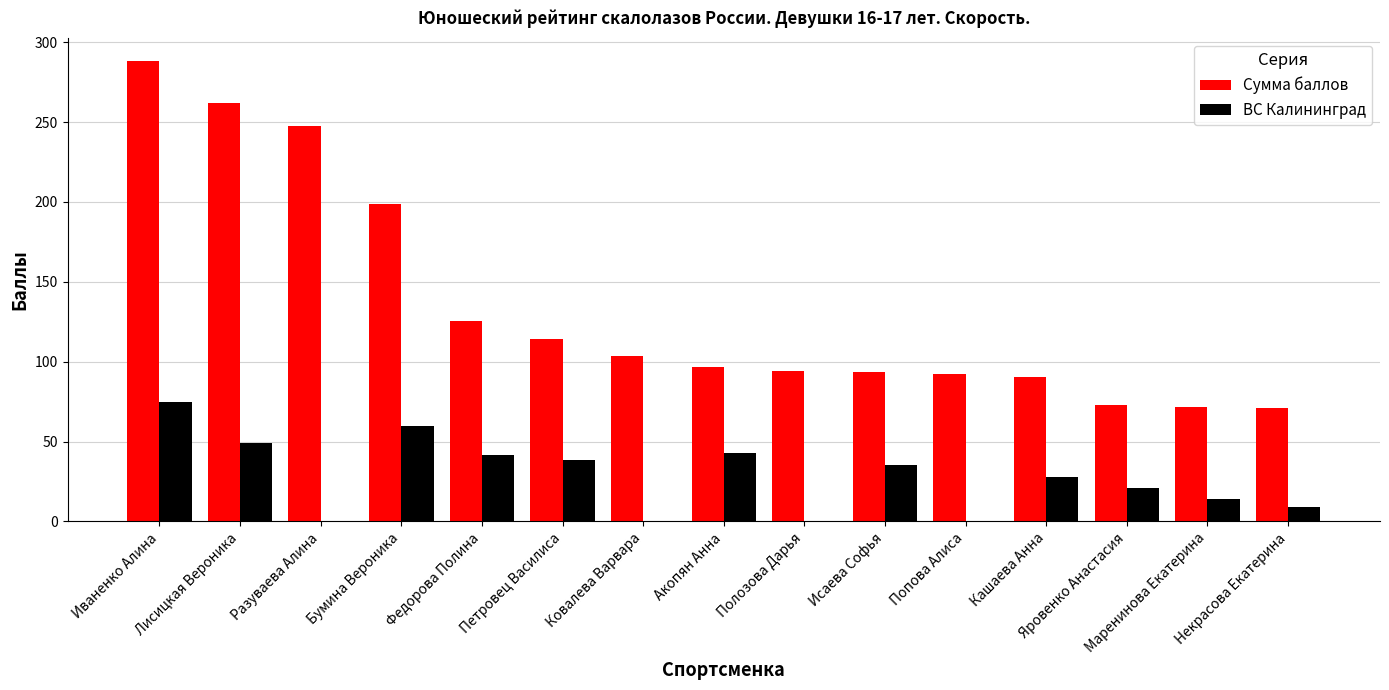

What is the greatest value displayed?

288.0